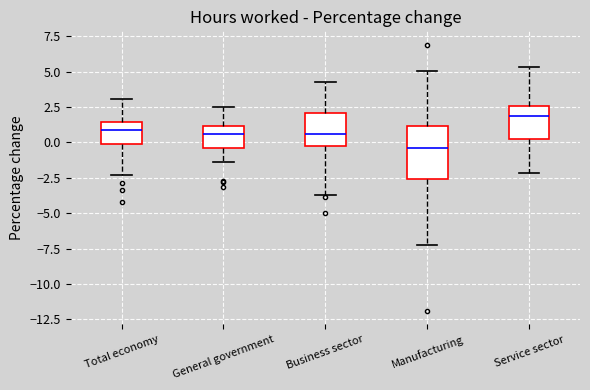

Comparing the boxes themselves (not the whiskers), which one is the tallest?

Manufacturing